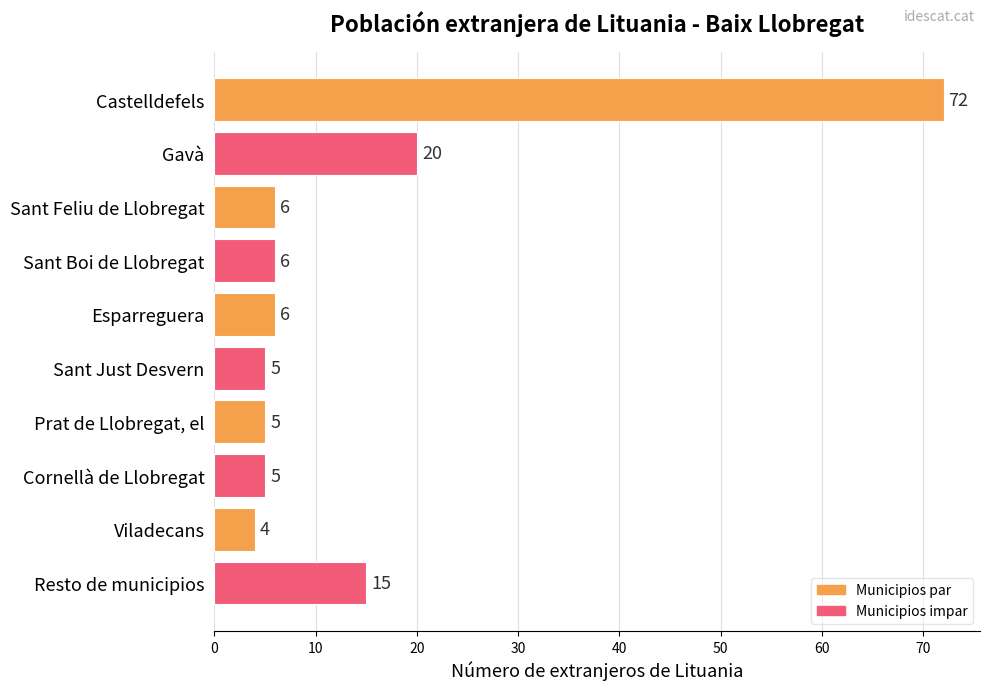

What value does the data have at Sant Boi de Llobregat, to the nearest 10?

10